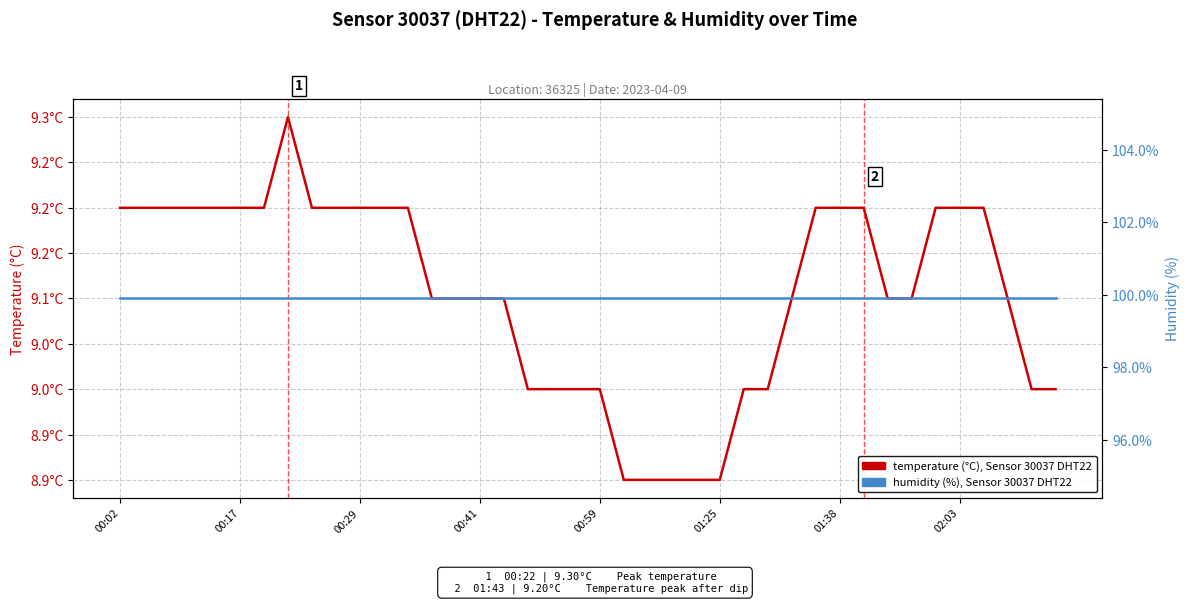

How many lines are shown in the chart?

2